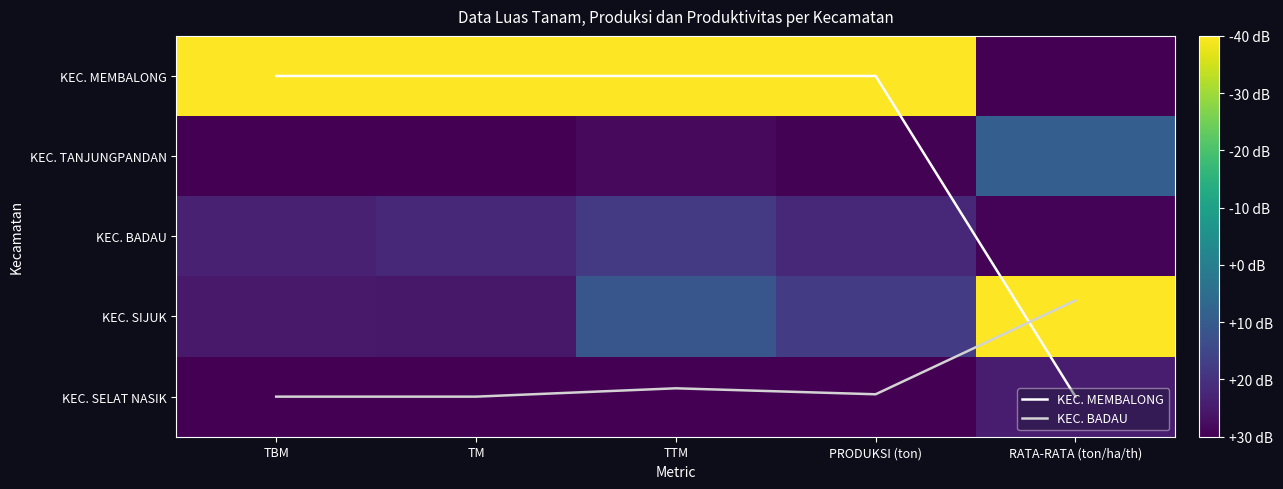

At which category is the sum across all series the highest?

RATA-RATA (ton/ha/th)